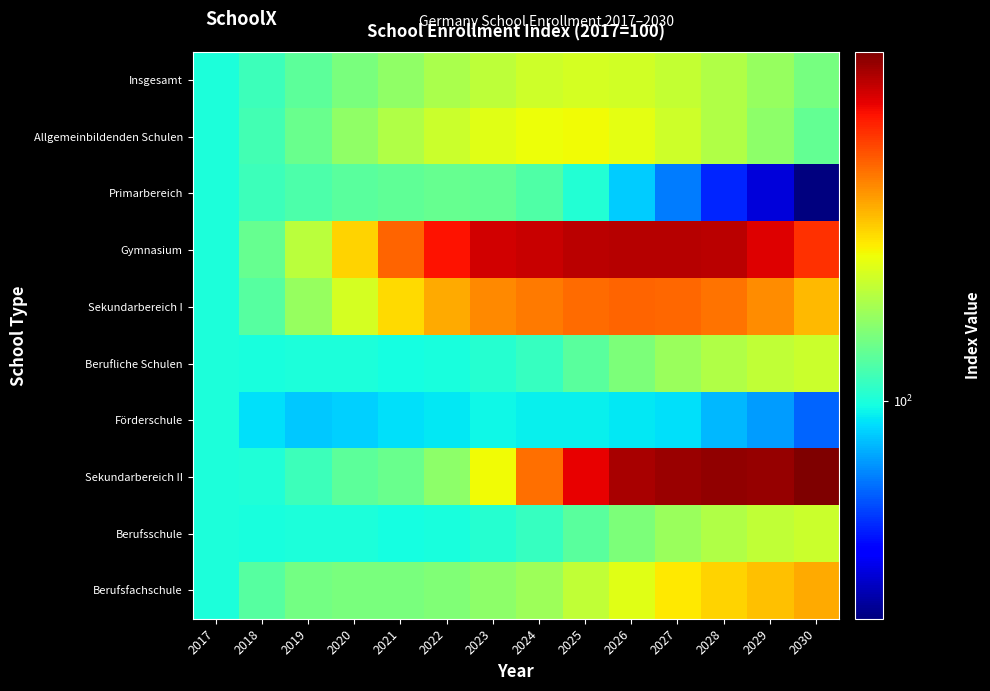

Reading right to left, what are all the values shown in this chart?

Insgesamt: 2030=102.9	2029=103.9	2028=104.7	2027=105.4	2026=105.8	2025=105.9	2024=105.7	2023=105.2	2022=104.5	2021=103.7	2020=103.0	2019=102.0	2018=101.0	2017=100.0
Allgemeinbildenden Schulen: 2030=102.2	2029=103.6	2028=104.7	2027=105.7	2026=106.5	2025=106.8	2024=106.8	2023=106.4	2022=105.6	2021=104.7	2020=103.7	2019=102.5	2018=101.2	2017=100.0
Primarbereich: 2030=90.5	2029=92.4	2028=94.4	2027=96.5	2026=98.5	2025=100.2	2024=101.6	2023=102.3	2022=102.4	2021=102.1	2020=102.0	2019=101.5	2018=101.0	2017=100.0
Gymnasium: 2030=113.0	2029=114.7	2028=115.6	2027=115.7	2026=115.7	2025=115.7	2024=115.3	2023=115.0	2022=113.9	2021=111.4	2020=108.1	2019=105.1	2018=102.4	2017=100.0
Sekundarbereich I: 2030=108.8	2029=110.1	2028=111.0	2027=111.3	2026=111.4	2025=111.2	2024=110.8	2023=110.3	2022=109.3	2021=107.8	2020=105.9	2019=103.9	2018=101.9	2017=100.0
Berufliche Schulen: 2030=105.6	2029=105.3	2028=104.7	2027=104.1	2026=103.1	2025=101.9	2024=100.9	2023=100.3	2022=99.9	2021=99.8	2020=100.0	2019=100.0	2018=100.0	2017=100.0
Förderschule: 2030=96.0	2029=97.3	2028=98.0	2027=99.0	2026=99.2	2025=99.4	2024=99.4	2023=99.6	2022=99.2	2021=99.0	2020=98.6	2019=98.4	2018=99.0	2017=100.0
Sekundarbereich II: 2030=117.2	2029=116.6	2028=116.6	2027=116.4	2026=116.1	2025=114.5	2024=111.1	2023=106.9	2022=103.6	2021=102.4	2020=102.0	2019=101.0	2018=100.1	2017=100.0
Berufsschule: 2030=105.6	2029=105.3	2028=104.7	2027=104.1	2026=103.1	2025=101.9	2024=100.9	2023=100.3	2022=99.9	2021=99.8	2020=100.0	2019=100.0	2018=100.0	2017=100.0
Berufsfachschule: 2030=109.2	2029=108.7	2028=108.1	2027=107.5	2026=106.3	2025=105.3	2024=104.2	2023=103.6	2022=103.2	2021=103.0	2020=103.0	2019=102.8	2018=101.8	2017=100.0